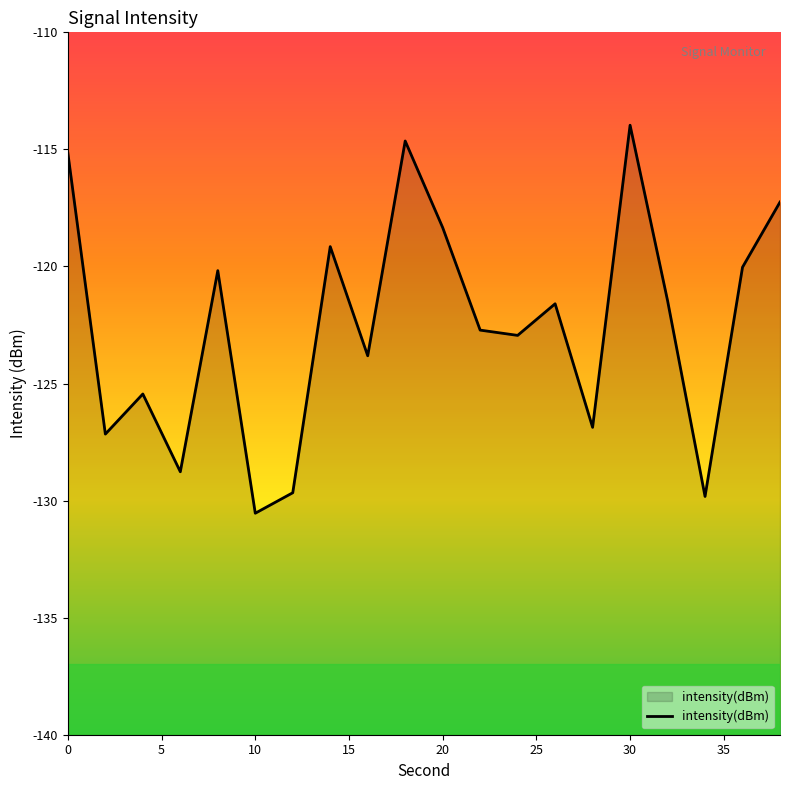

What is the change in value from 10 to 34?

+0.7